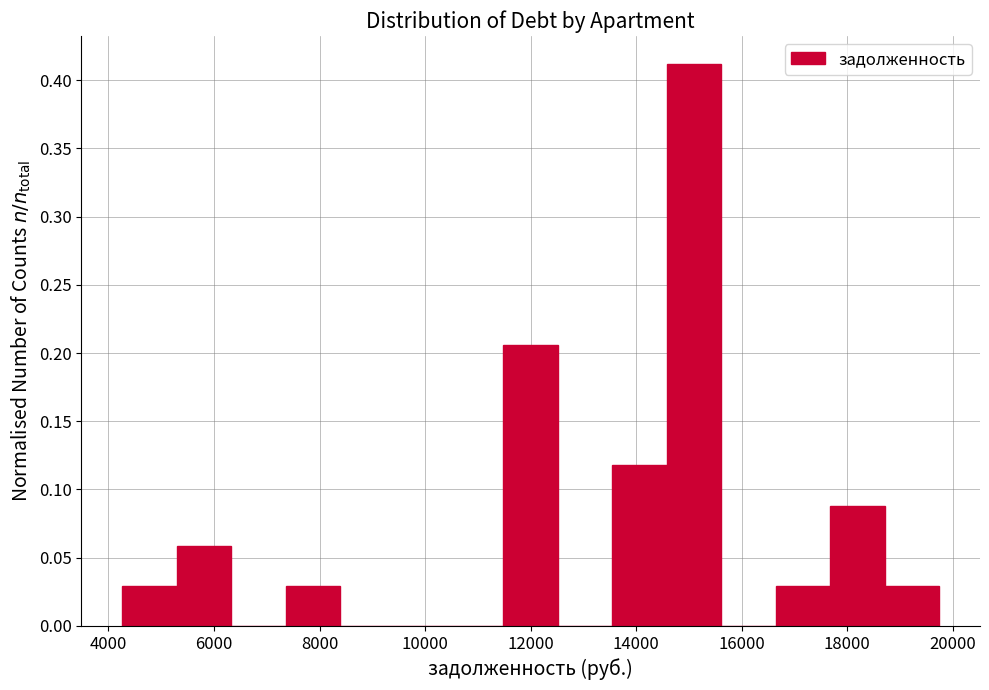

How tall is the bar that spans 17600 to 18800 on the x-axis? Neither the bar edges nor the heights are printed on the chart, so give them approximately, as read against the axes.

0.090